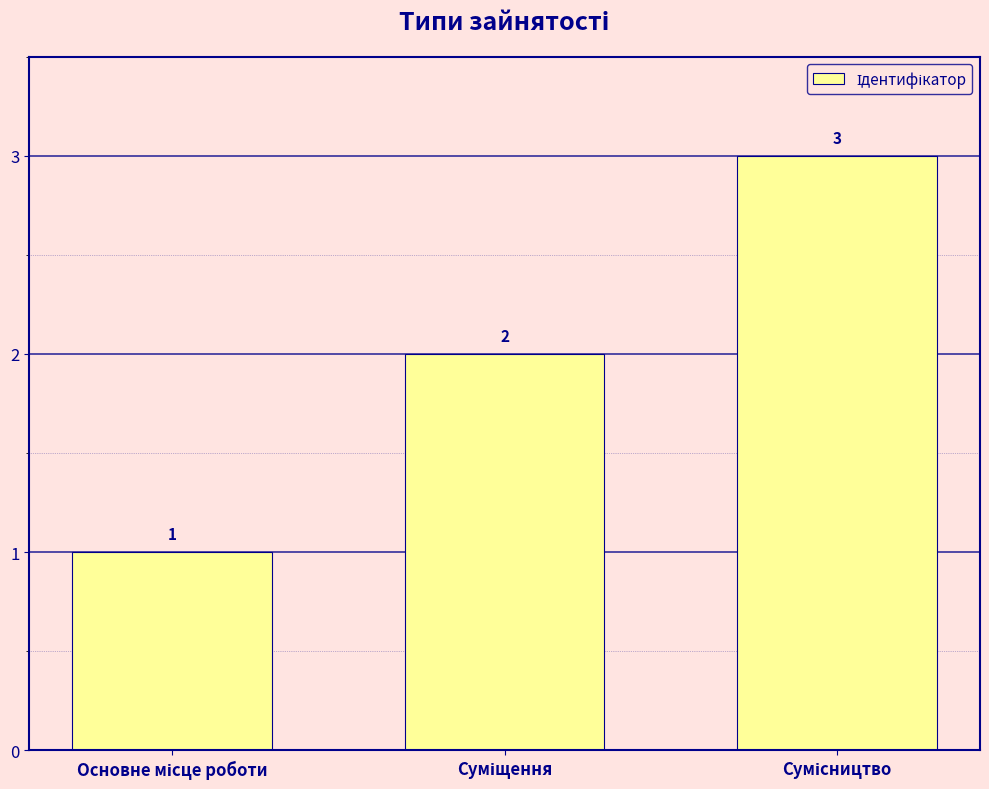

What is the maximum value shown in the chart?

3